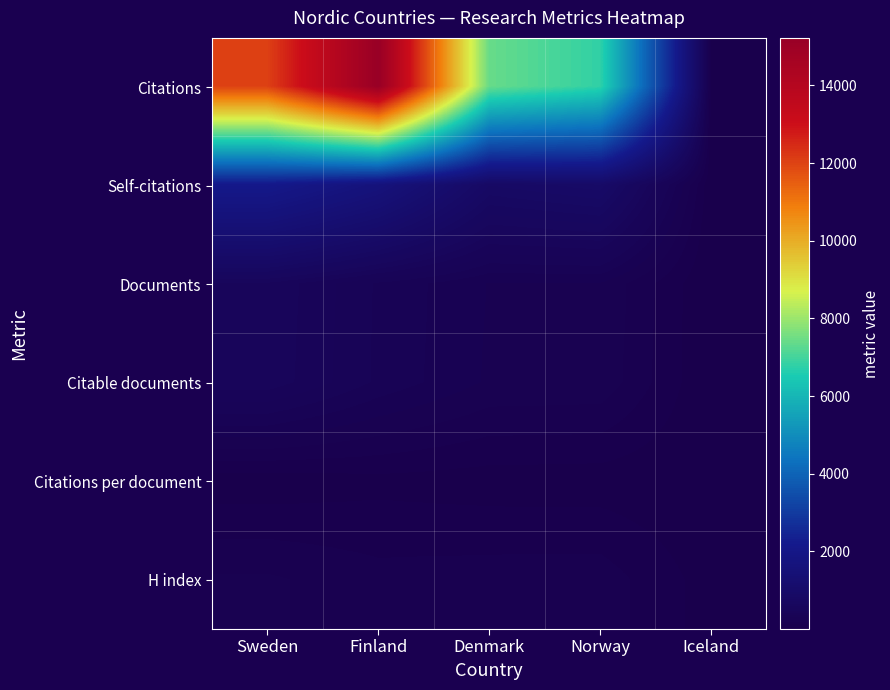

At which category is the sum across all series the highest?

Finland